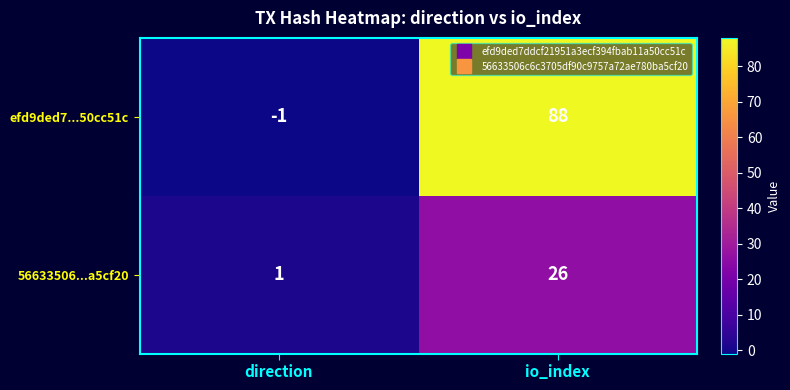

What is the difference between the highest and lowest values at direction?

2